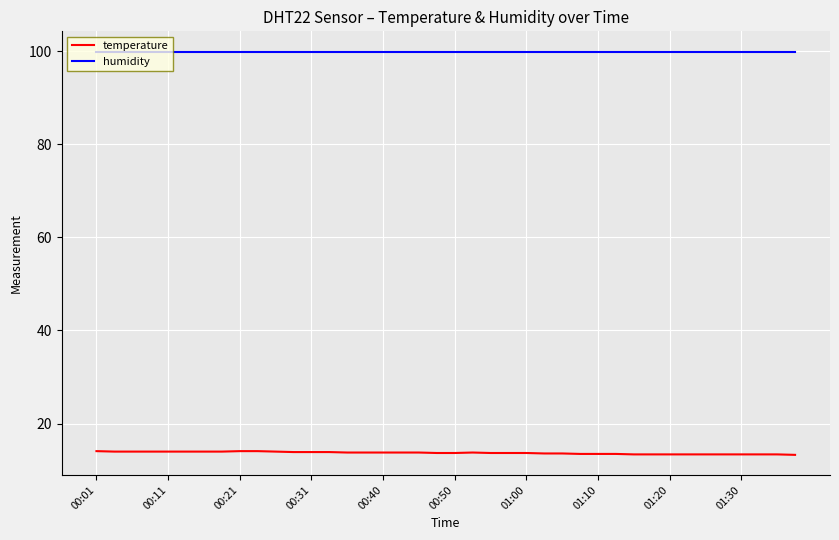

How many lines are shown in the chart?

2